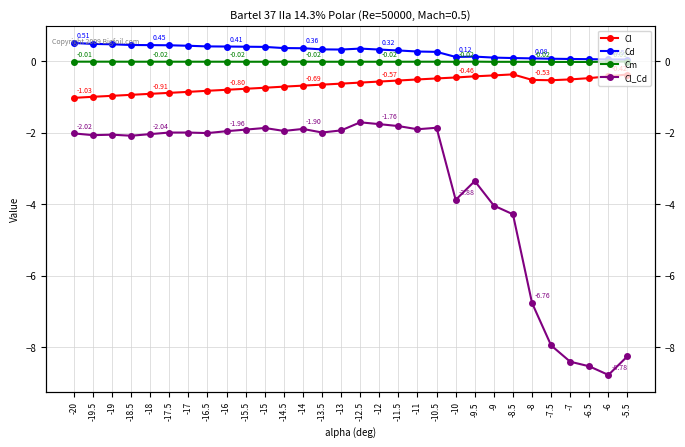

True or false: Cm and Cl_Cd cross at least once.

False